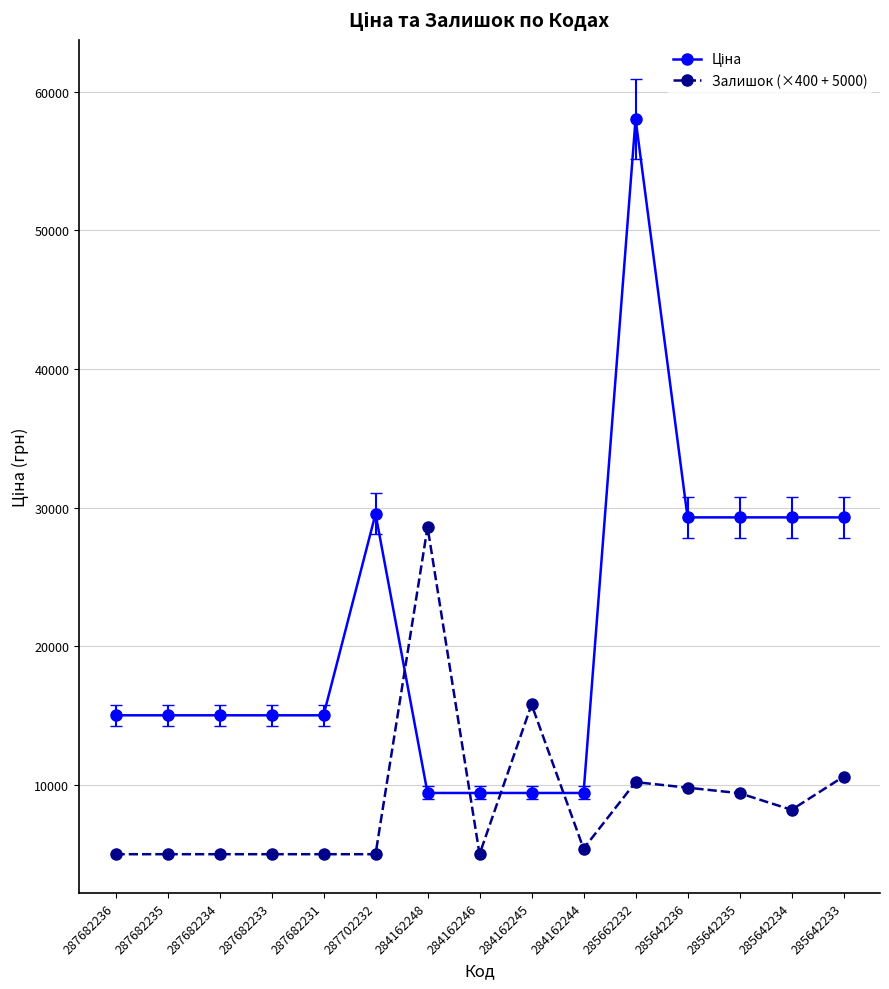

What position from the right is 287682235?

14